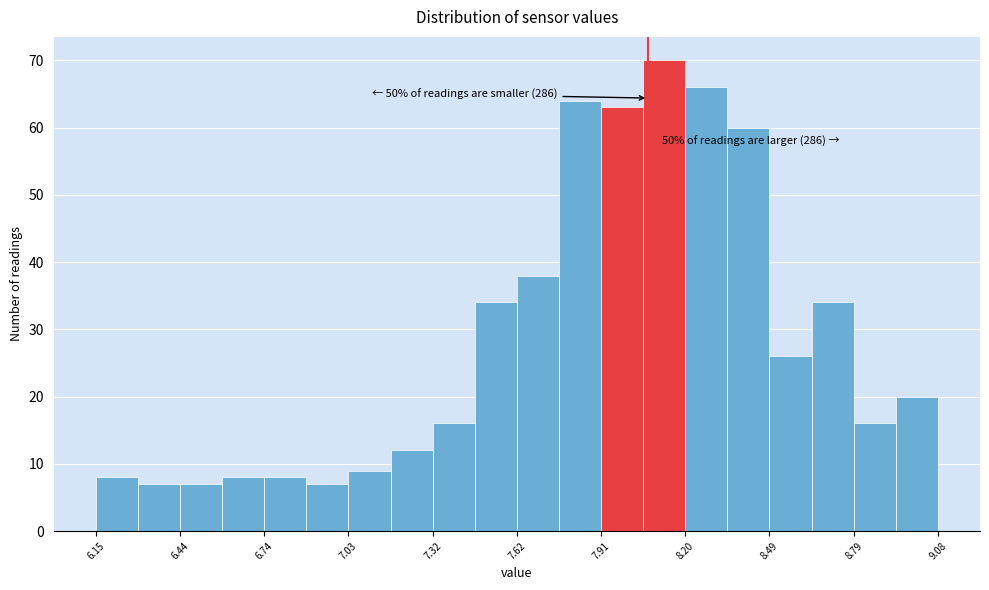

Around what value on the x-axis is the tallest bar? Give the approximate position of its centre, as read against the axis.

8.15